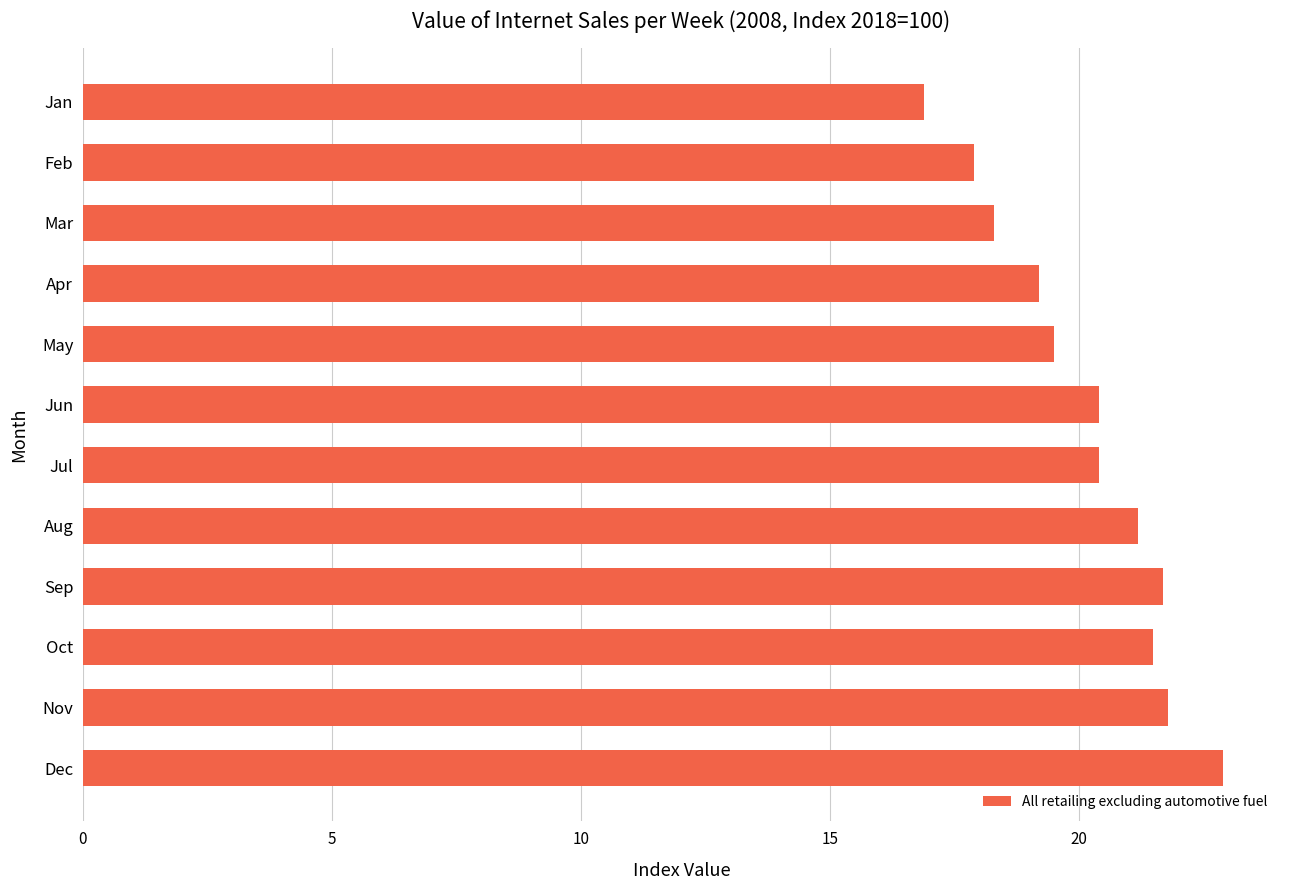

The value at Aug is 34.5. True or false?

False